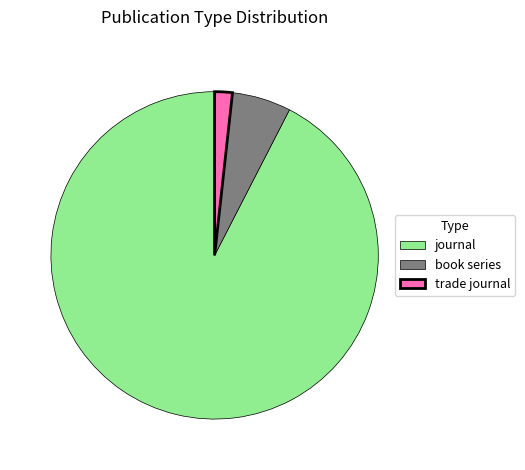

Which category accounts for the majority?

journal